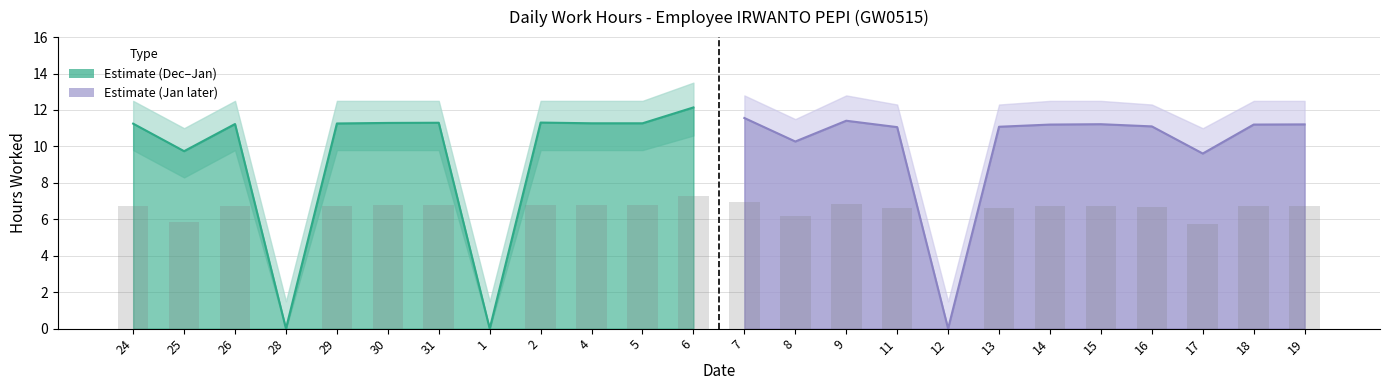

Rank the categories by Low lower value from lowest to highest.

28, 1, 12, 17, 25, 8, 11, 13, 16, 24, 26, 29, 30, 31, 2, 4, 5, 14, 15, 18, 19, 9, 7, 6